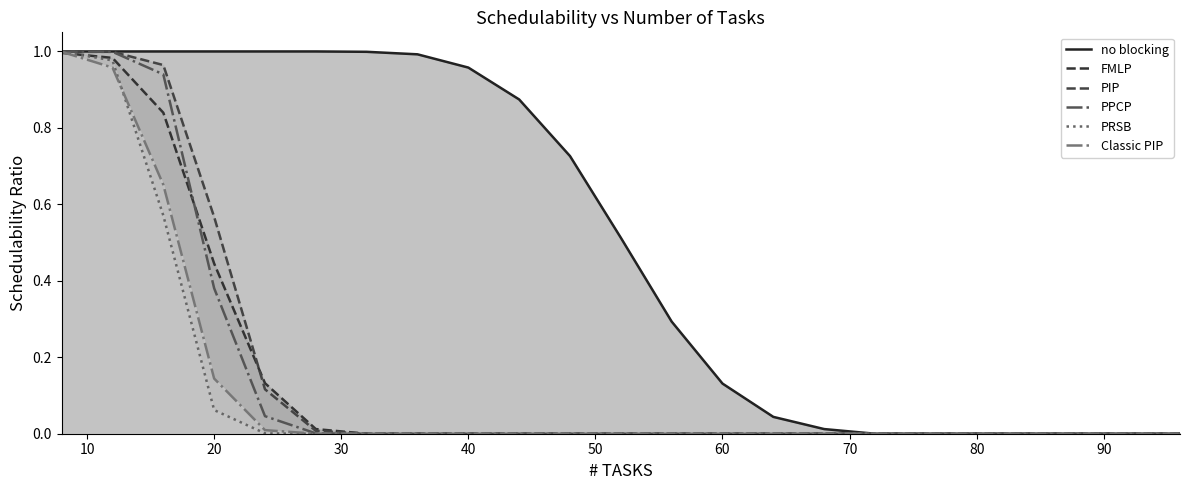

What is the difference between the maximum and second lowest values in the PPCP series?

1.0